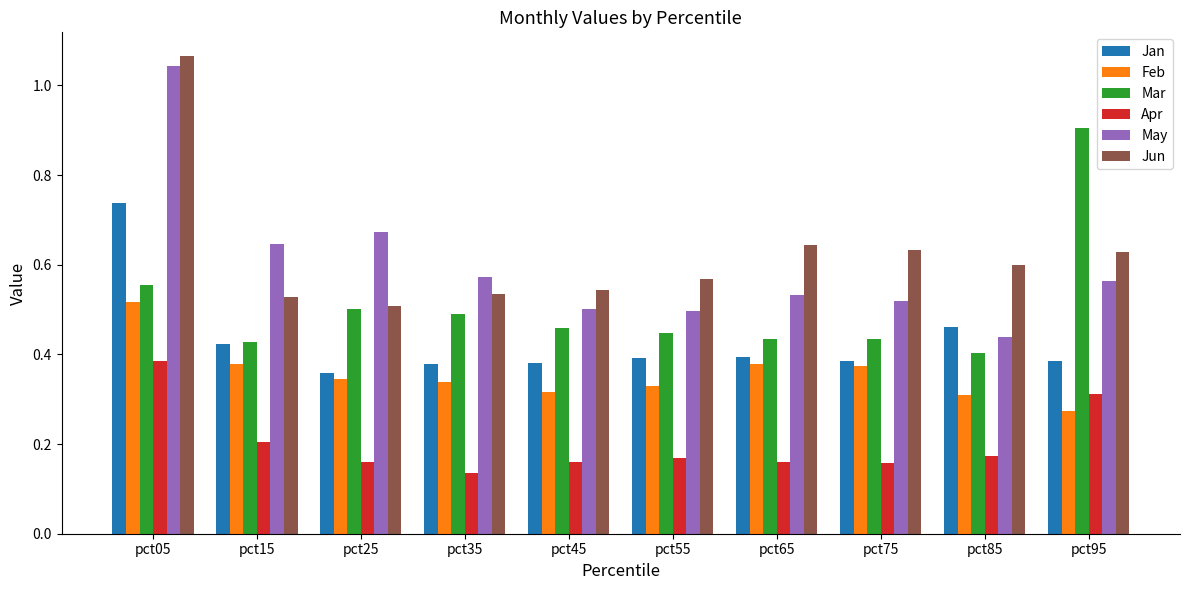

At which category is the sum across all series the highest?

pct05